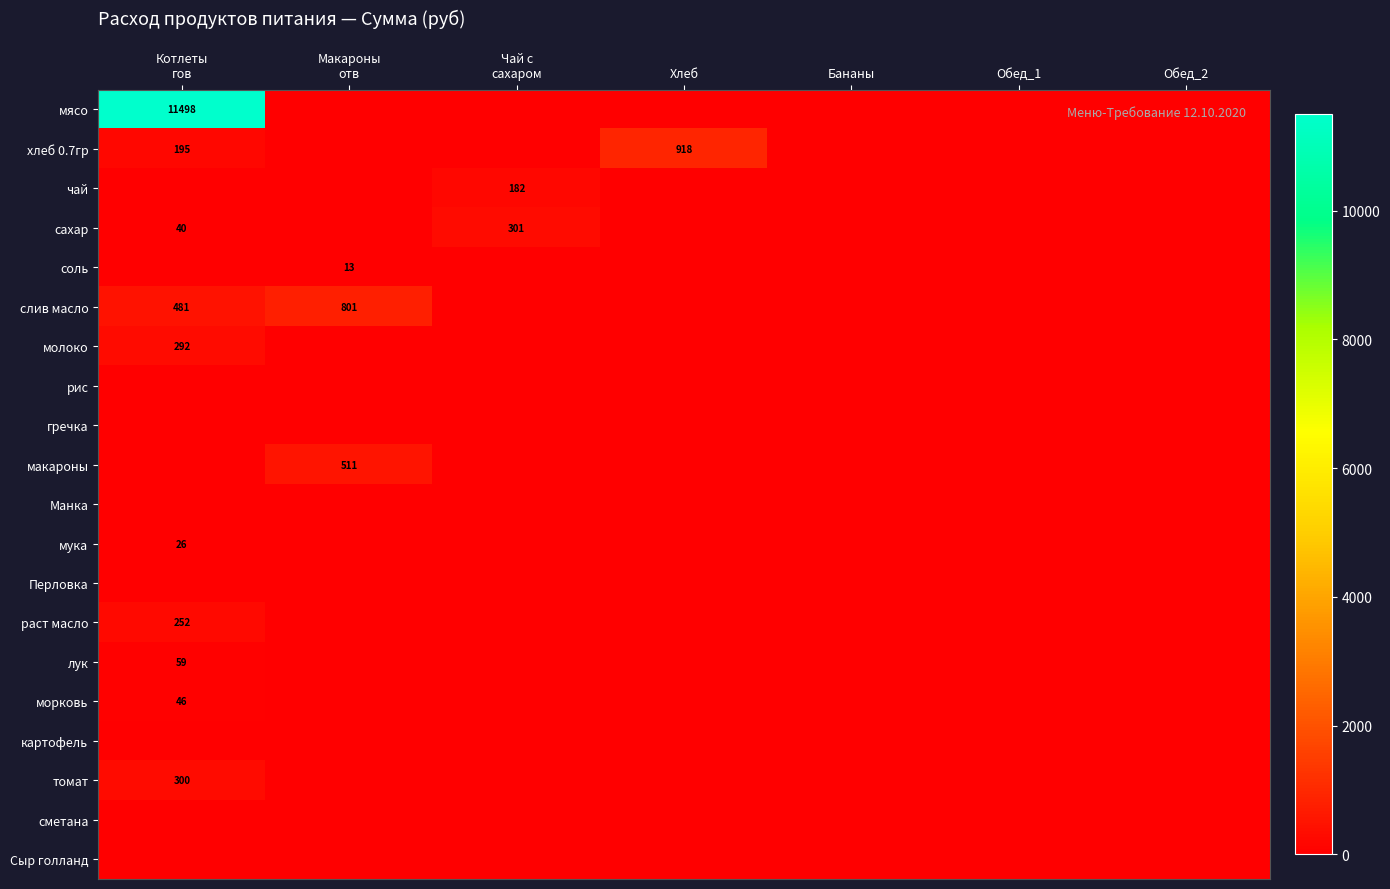

How many data points in сахар are above 0?

2